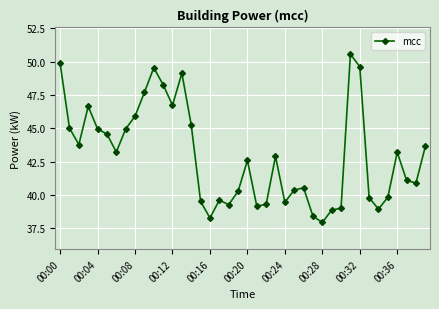

What is the maximum value shown in the chart?

50.6